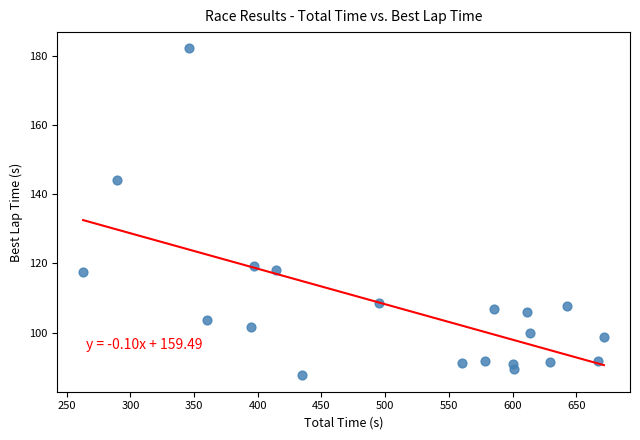

What is the range of X values (max minus min)?

408.9